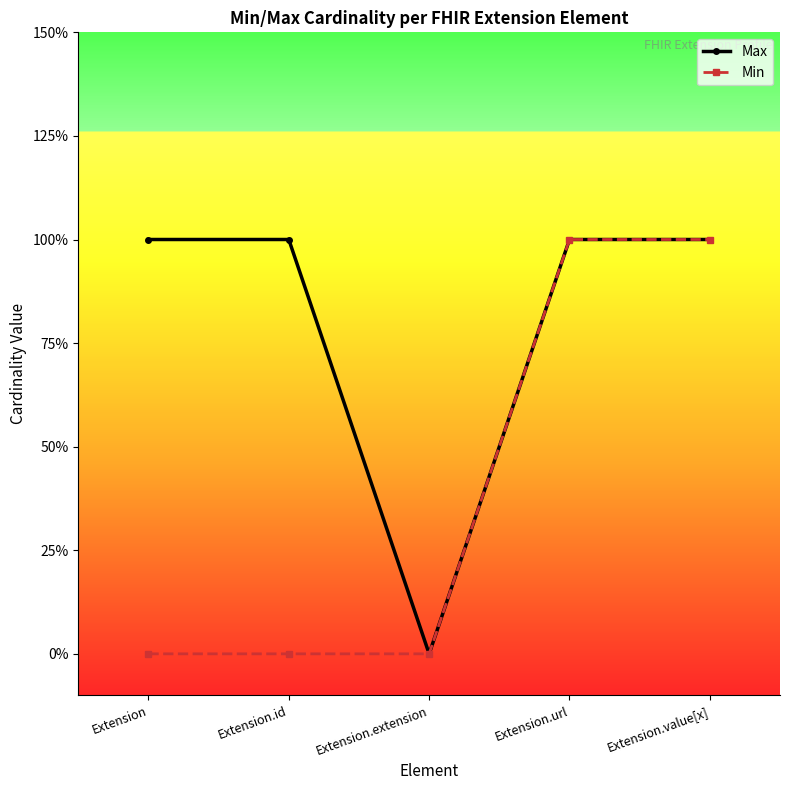

What is the spread (max minus min) of values at Extension.id?

1